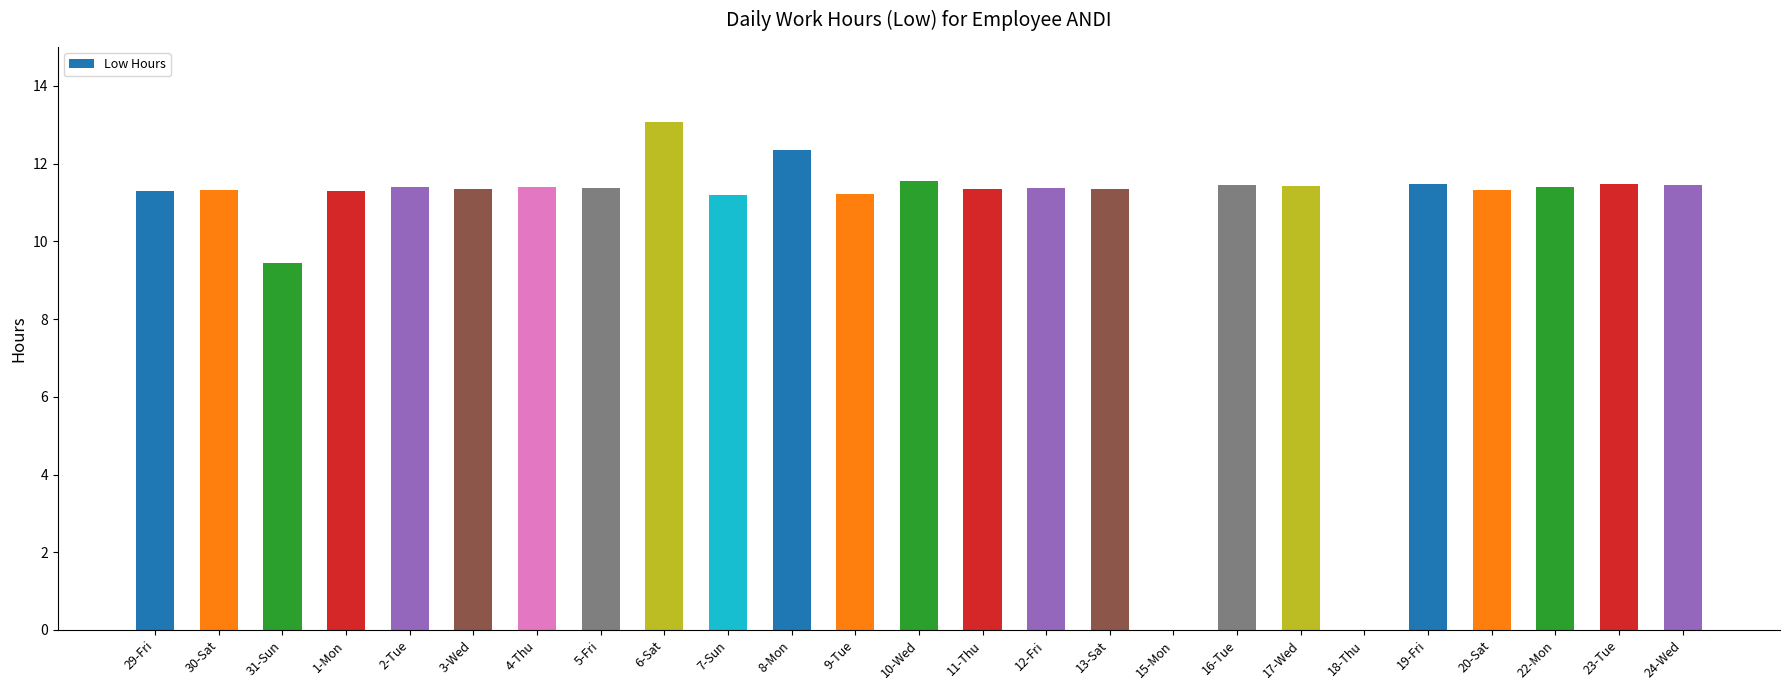

At which label is the value closest to 6?

31-Sun